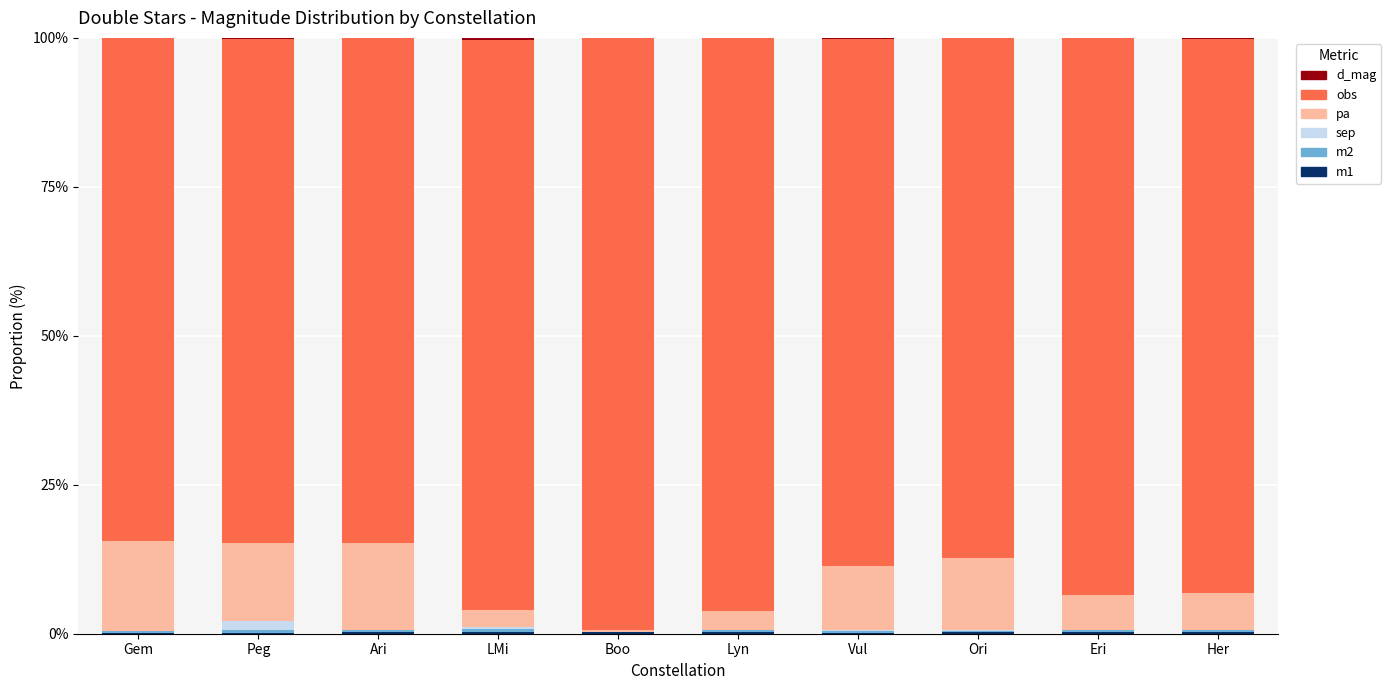

Does the chart contain stacked bars?

Yes